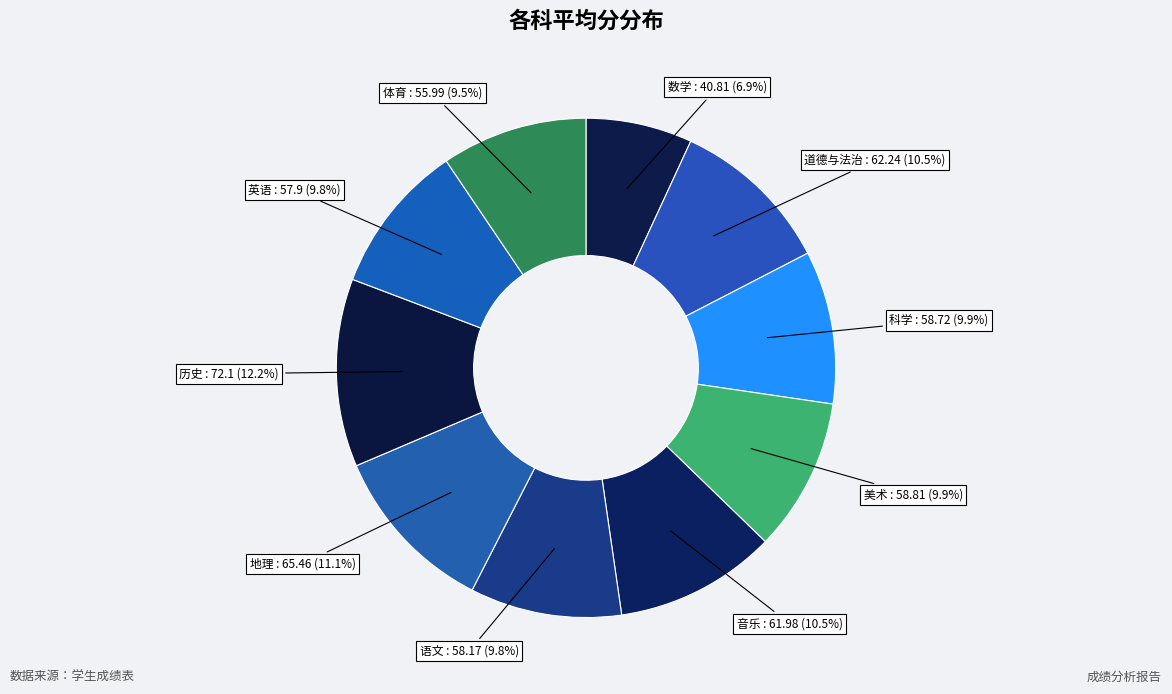

What percentage is NOT represented by 语文?

90.2%